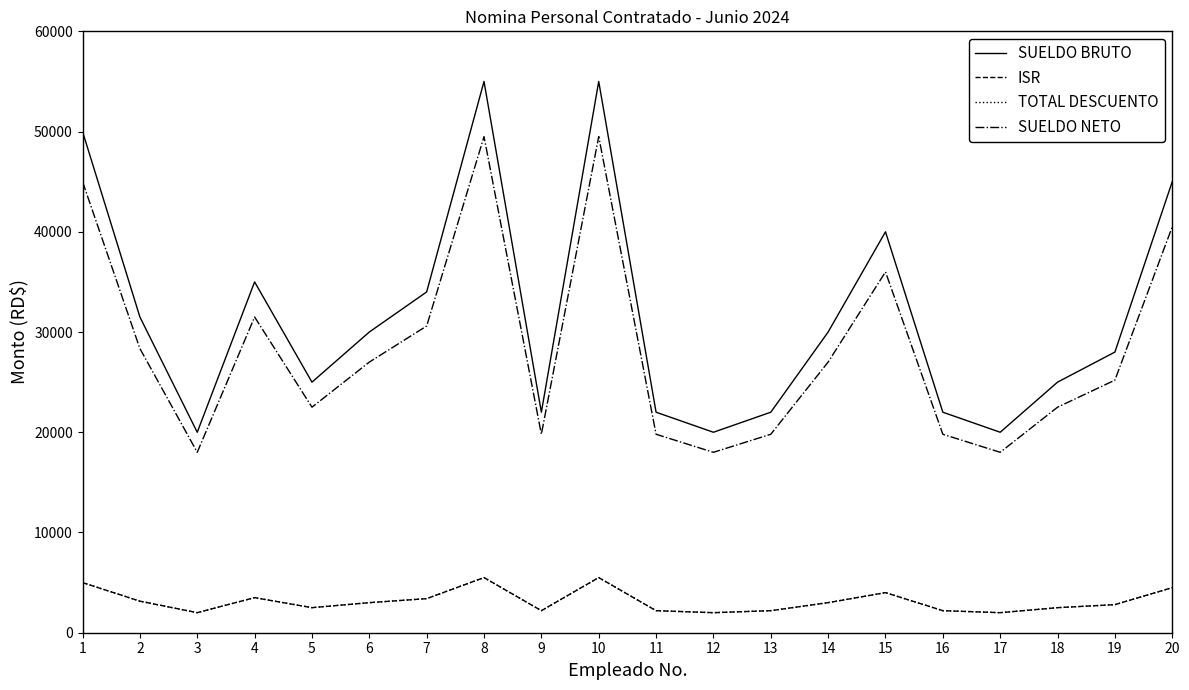

Is this an area chart (filled region under the line)?

No